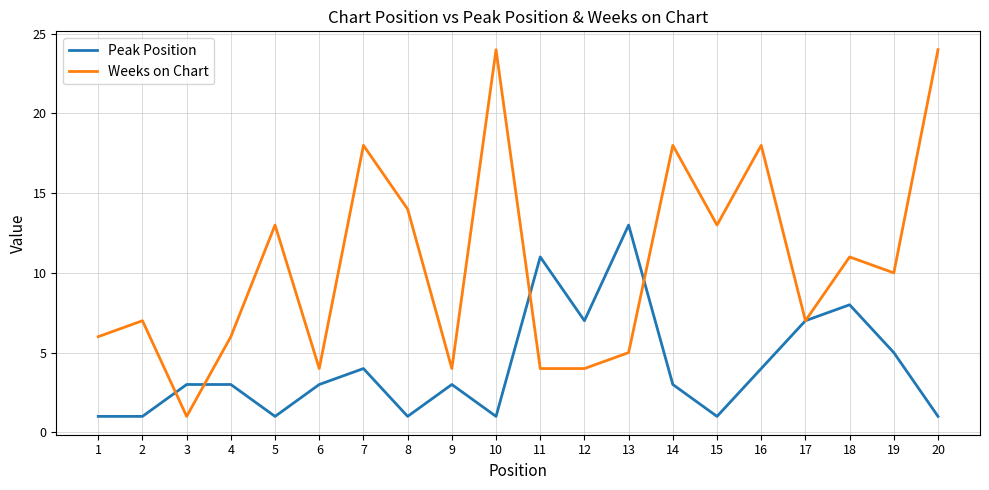

In Weeks on Chart, how many points are higher than both neighbors (excluding endpoints)?

7